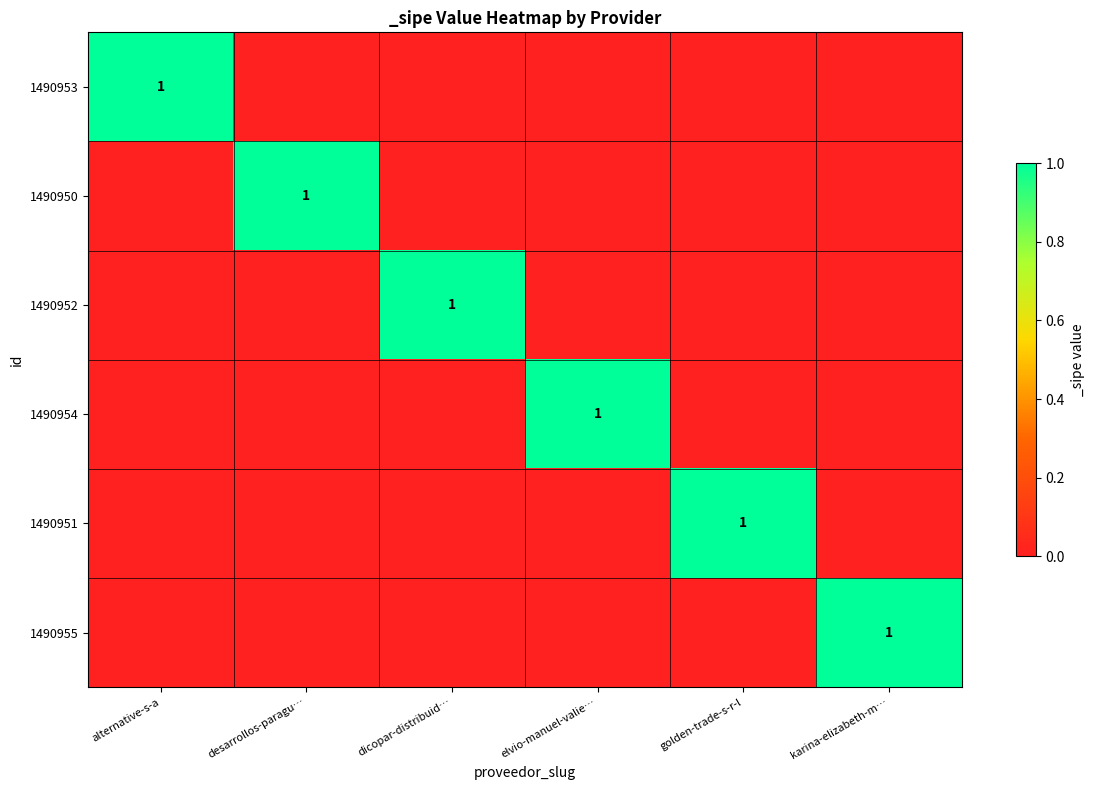

The 1490955 series shows 0 at karina-elizabeth-m…. True or false?

False